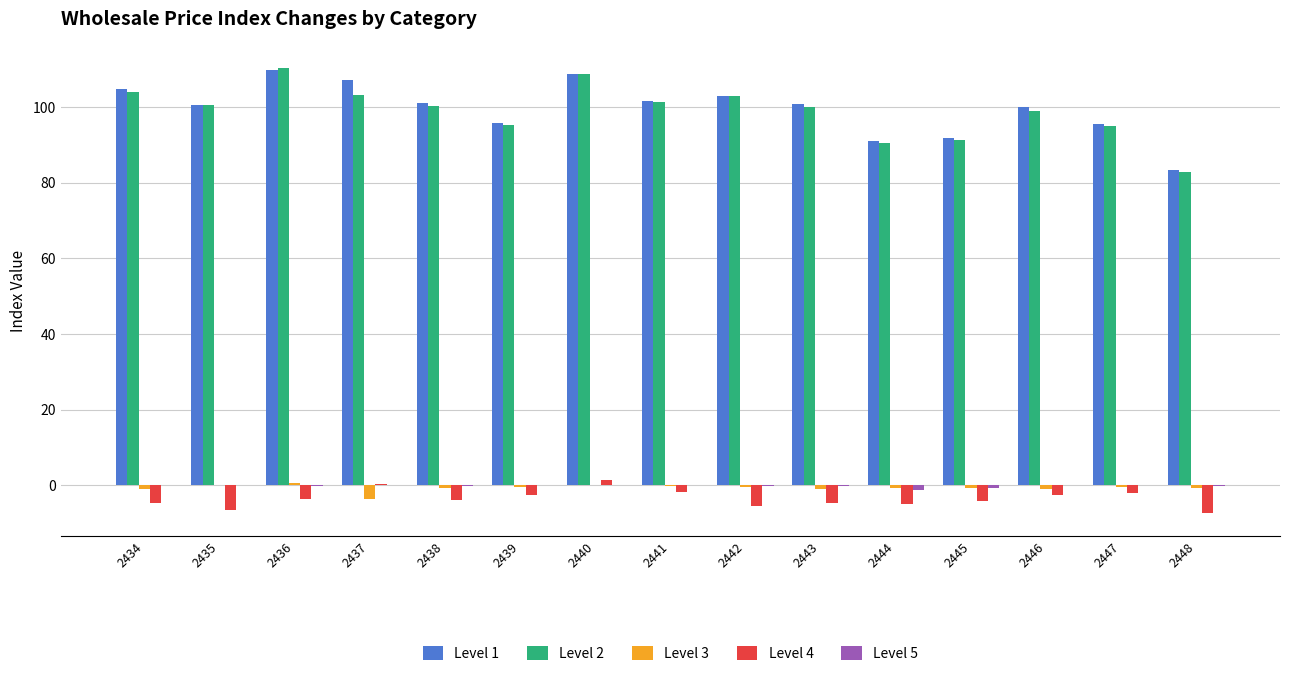

What is the sum of all Level 3 values?

-10.0